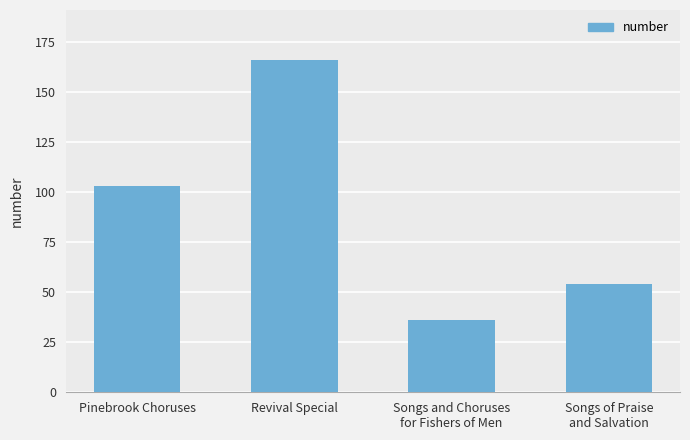

List the labels in order of value, largest first.

Revival Special, Pinebrook Choruses, Songs of Praise
and Salvation, Songs and Choruses
for Fishers of Men